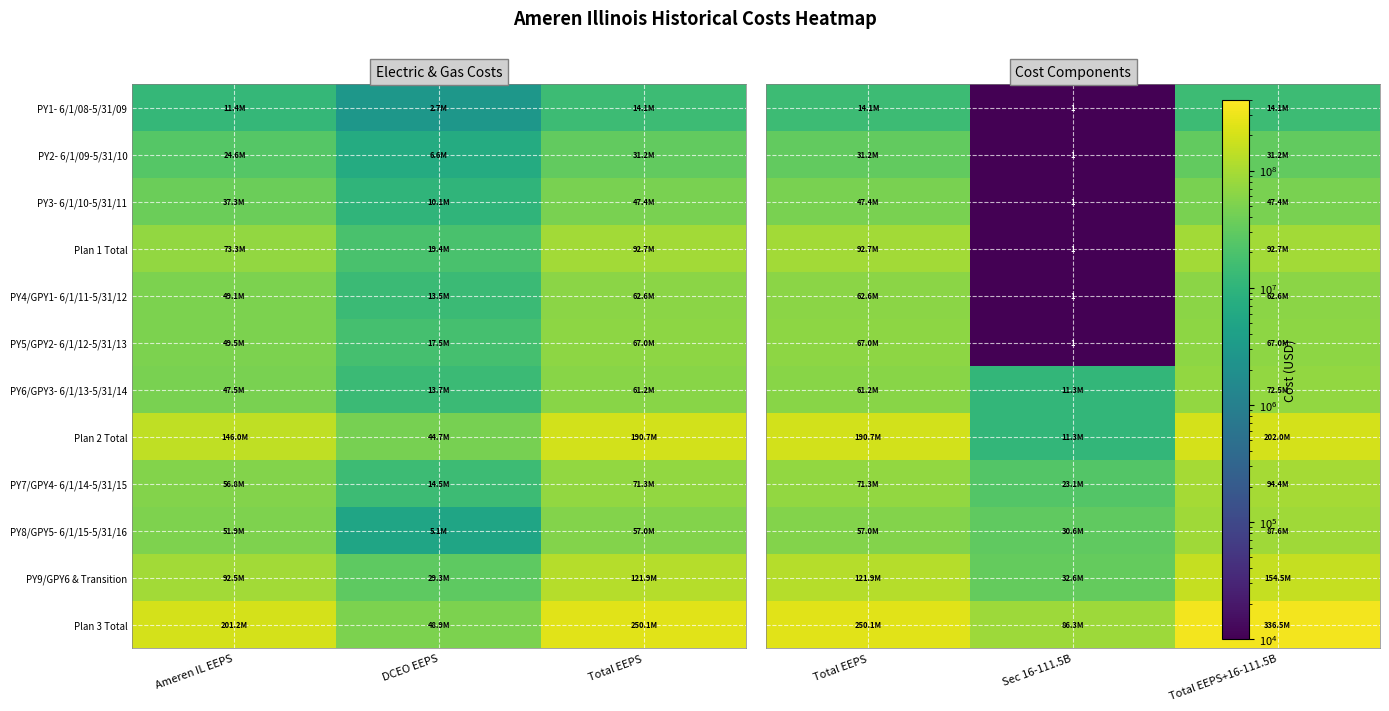

What is the total value across all series at Total EEPS+16-111.5B?

1262369566